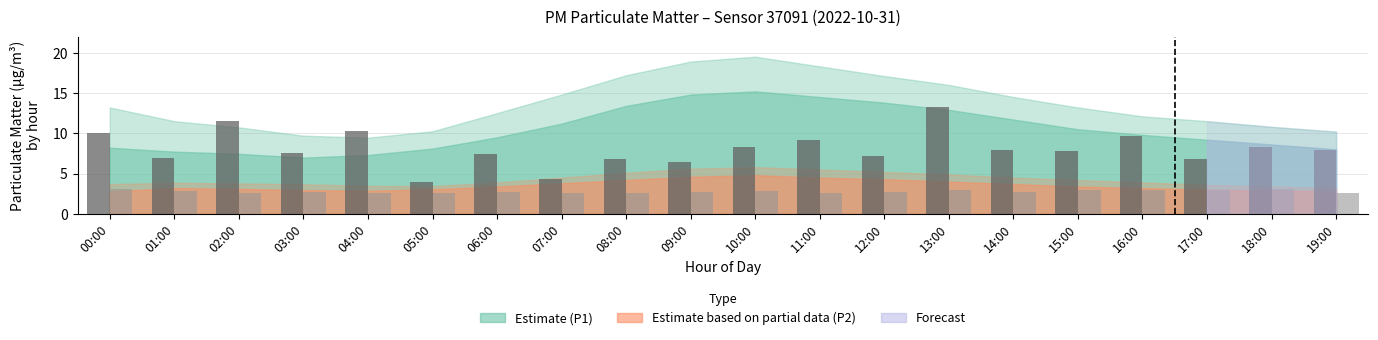

What is the total value across all series at 09:00?

9.1